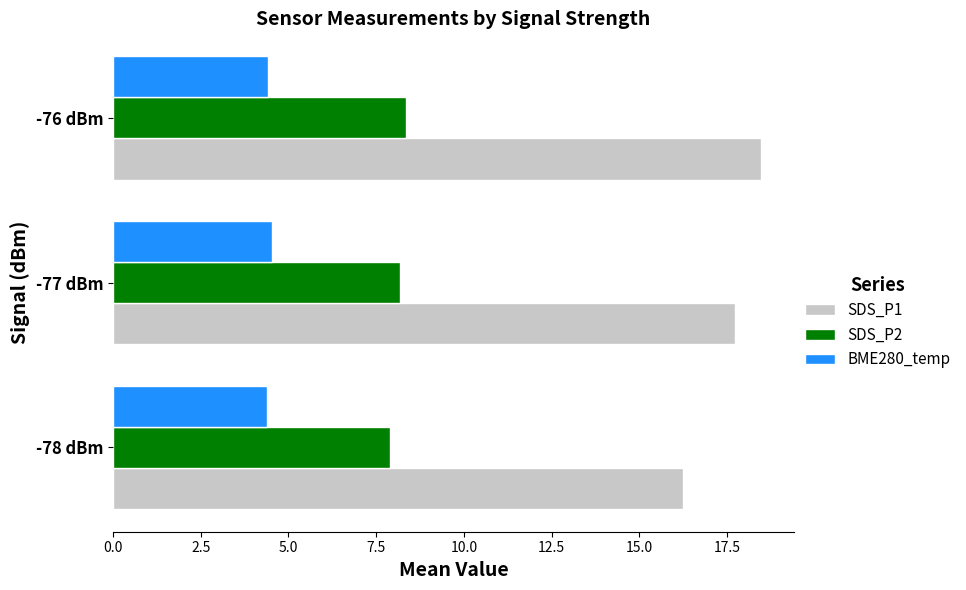

Is the value of SDS_P2 at -77 dBm greater than the value of SDS_P1 at -77 dBm?

No